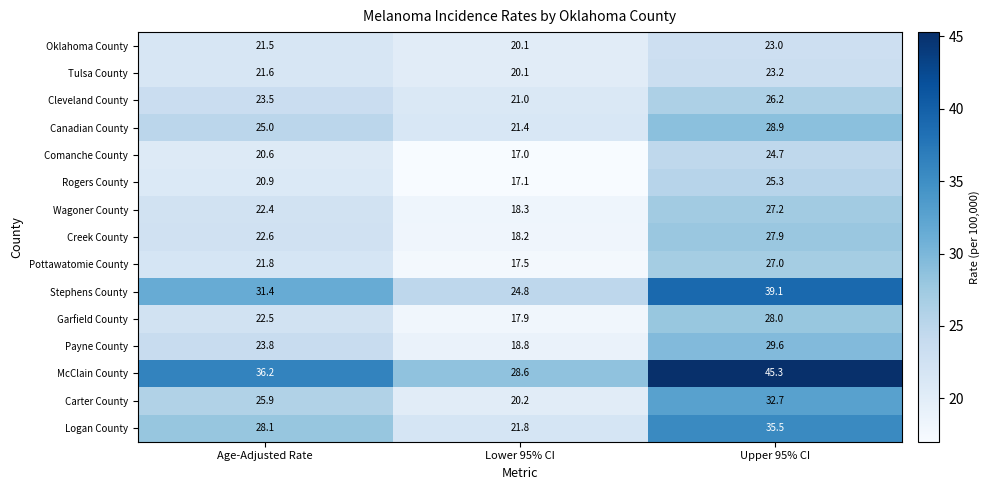

At which label does Pottawatomie County first exceed 21?

Age-Adjusted Rate